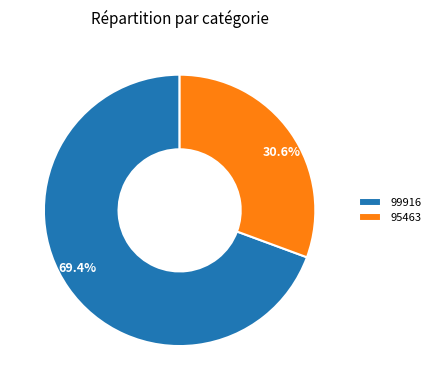

What is the majority slice?

99916